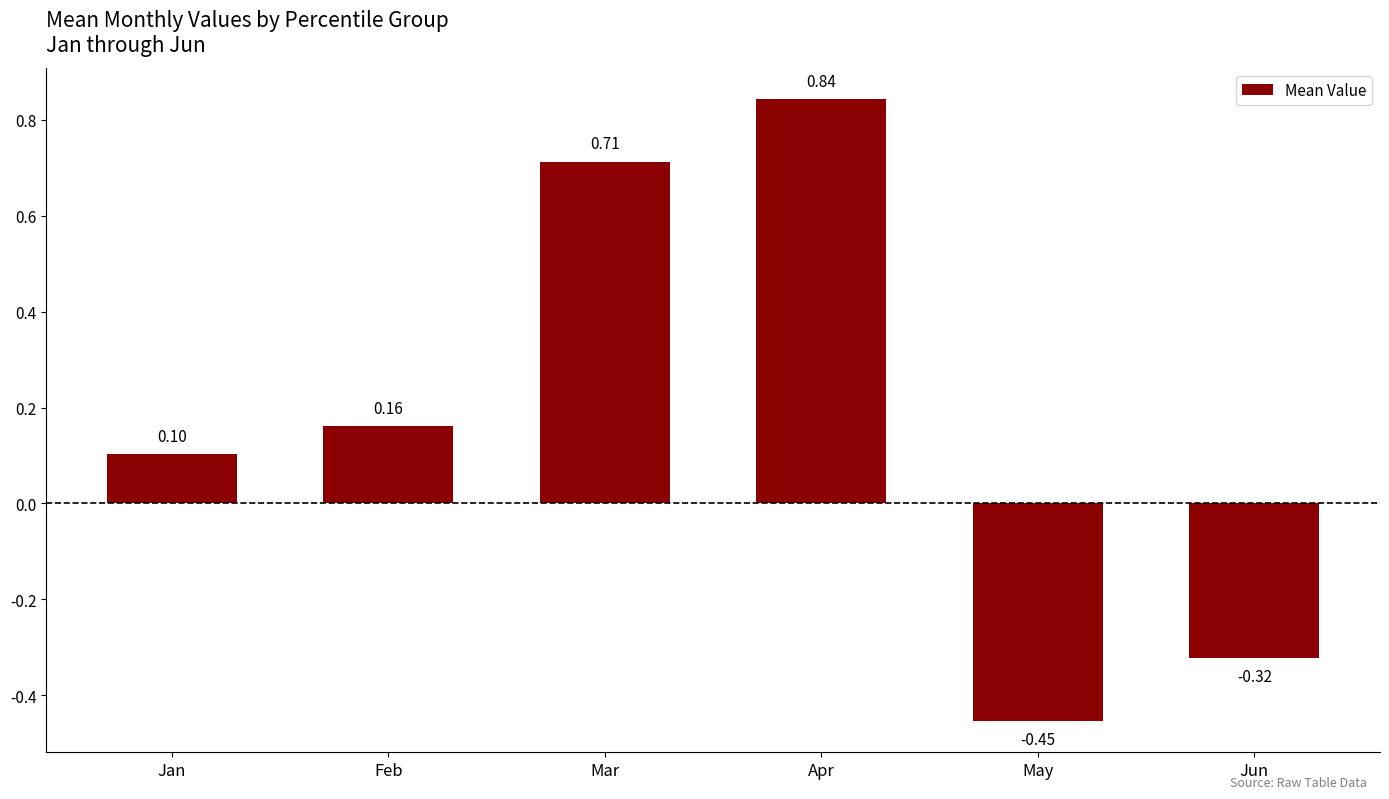

The chart shows a value of -0.5 at Jun. True or false?

False